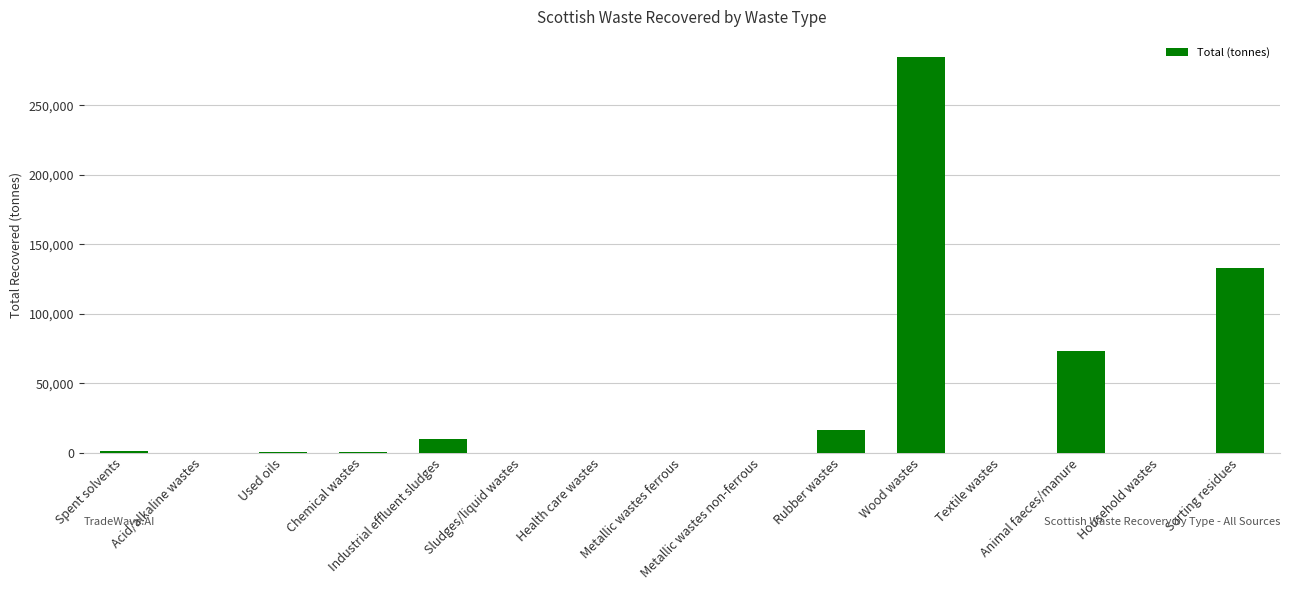

What is the greatest value displayed?

285152.7